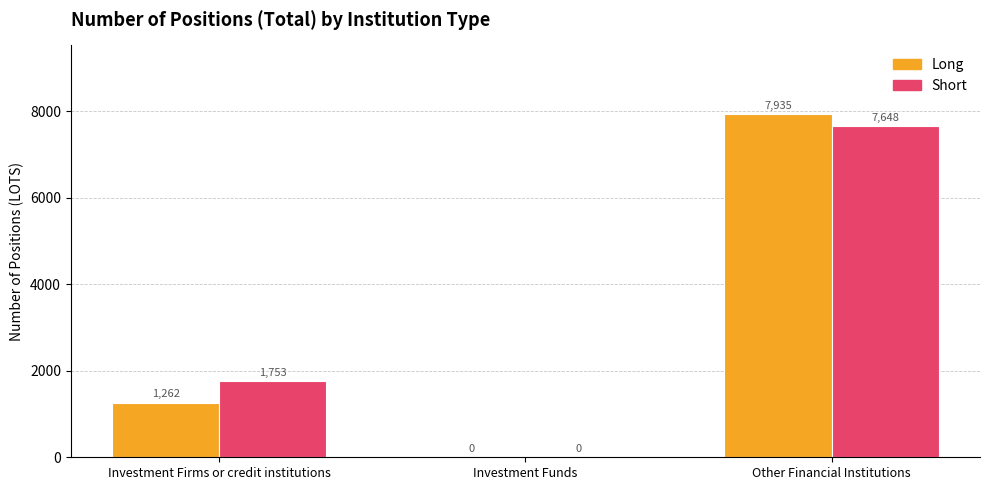

What is the sum of all Short values?

9400.9